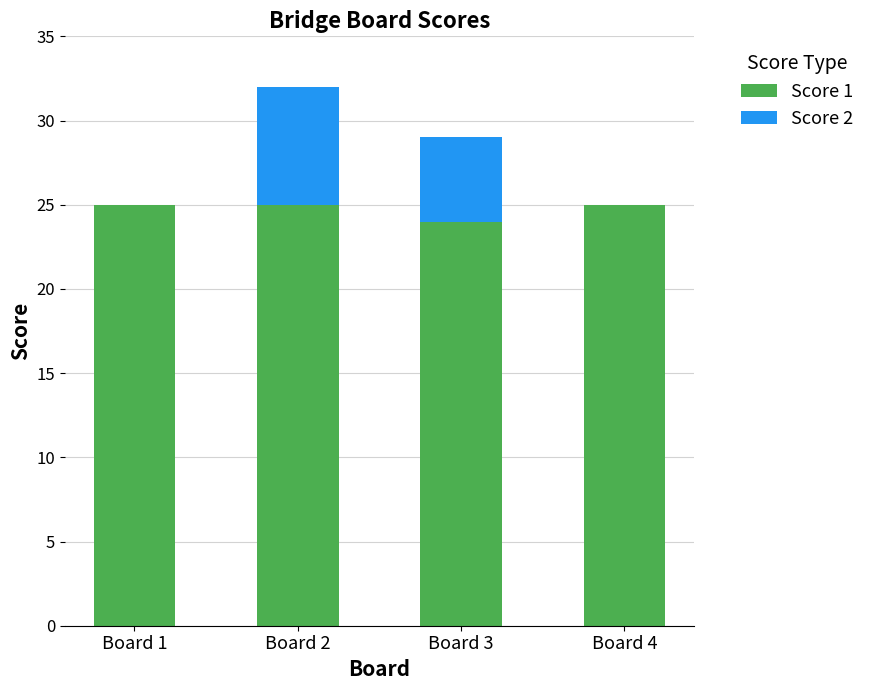

What are all the series names shown in the legend?

Score 1, Score 2